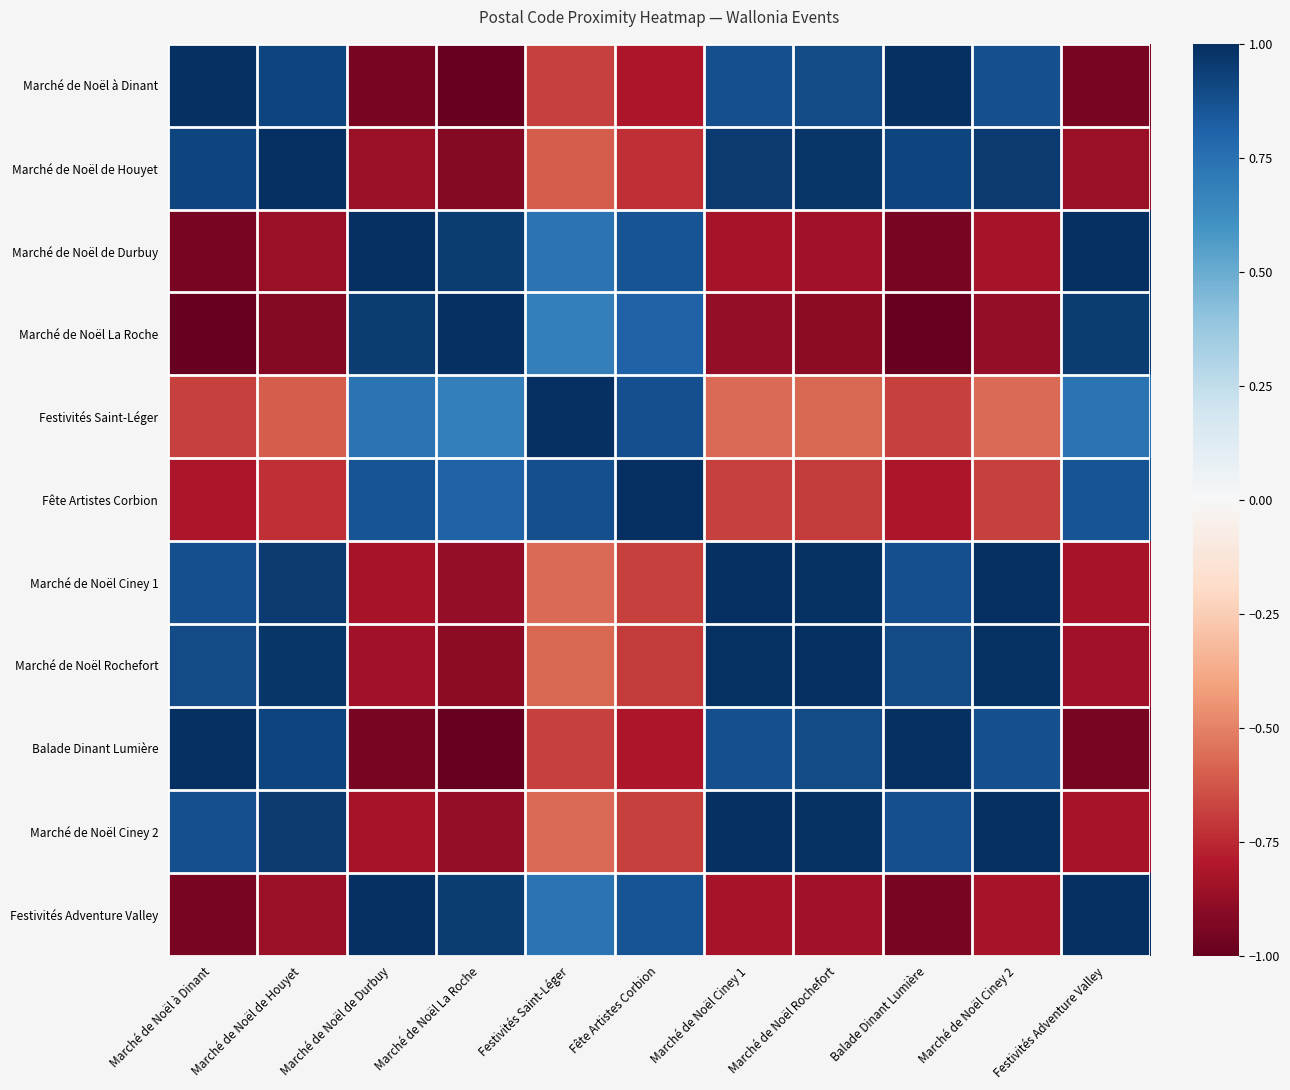

At how many categories does at least one series exceed 0?

11